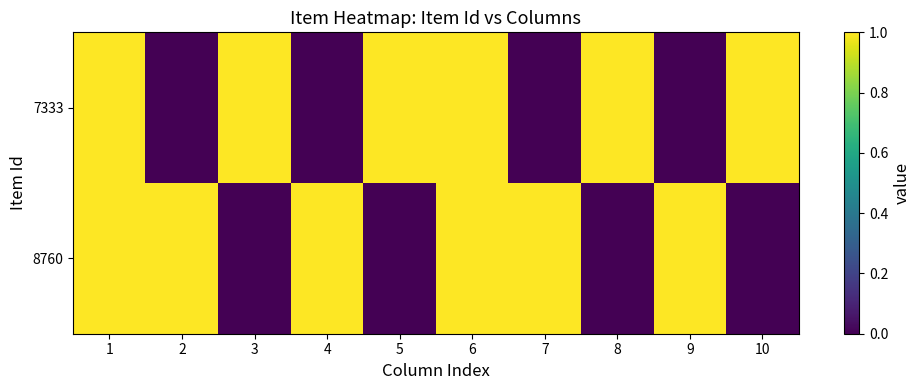

Reading left to right, list all the values displayed in this chart.

7333: 1=1	2=0	3=1	4=0	5=1	6=1	7=0	8=1	9=0	10=1
8760: 1=1	2=1	3=0	4=1	5=0	6=1	7=1	8=0	9=1	10=0